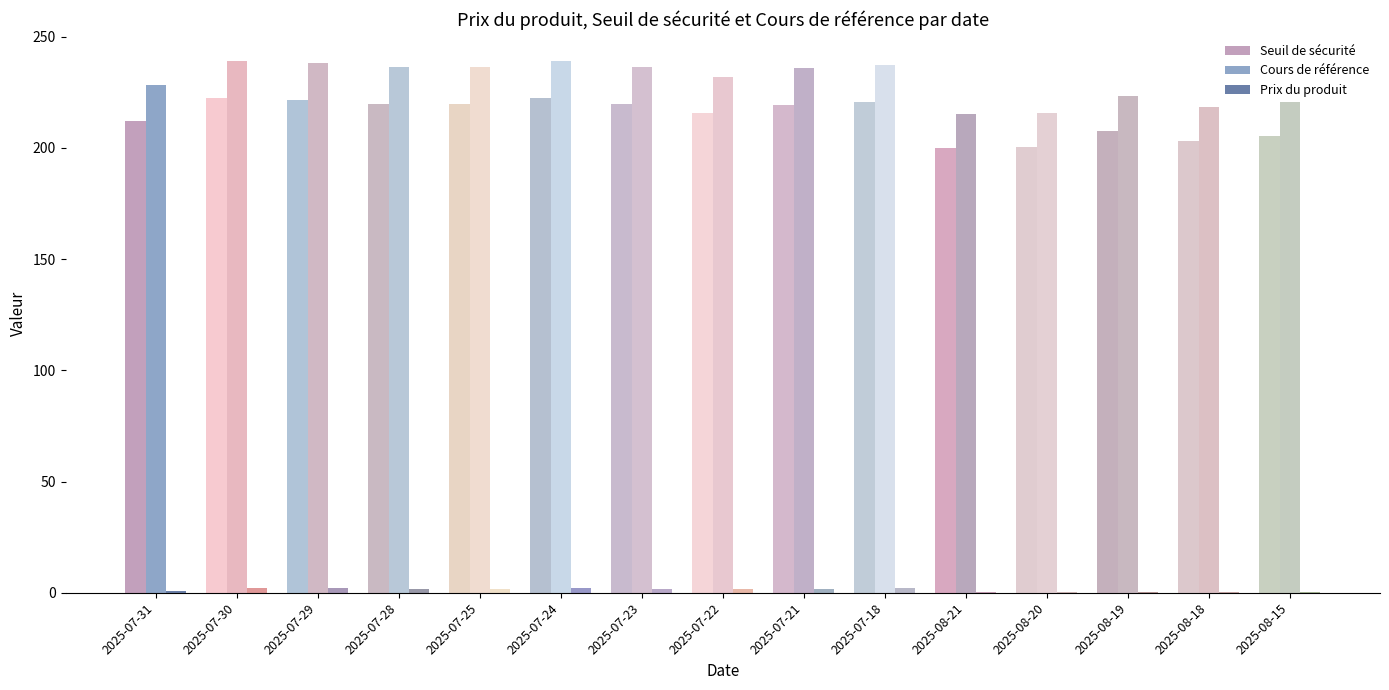

Is it true that Prix du produit equals 0.2 at 2025-08-21?

True